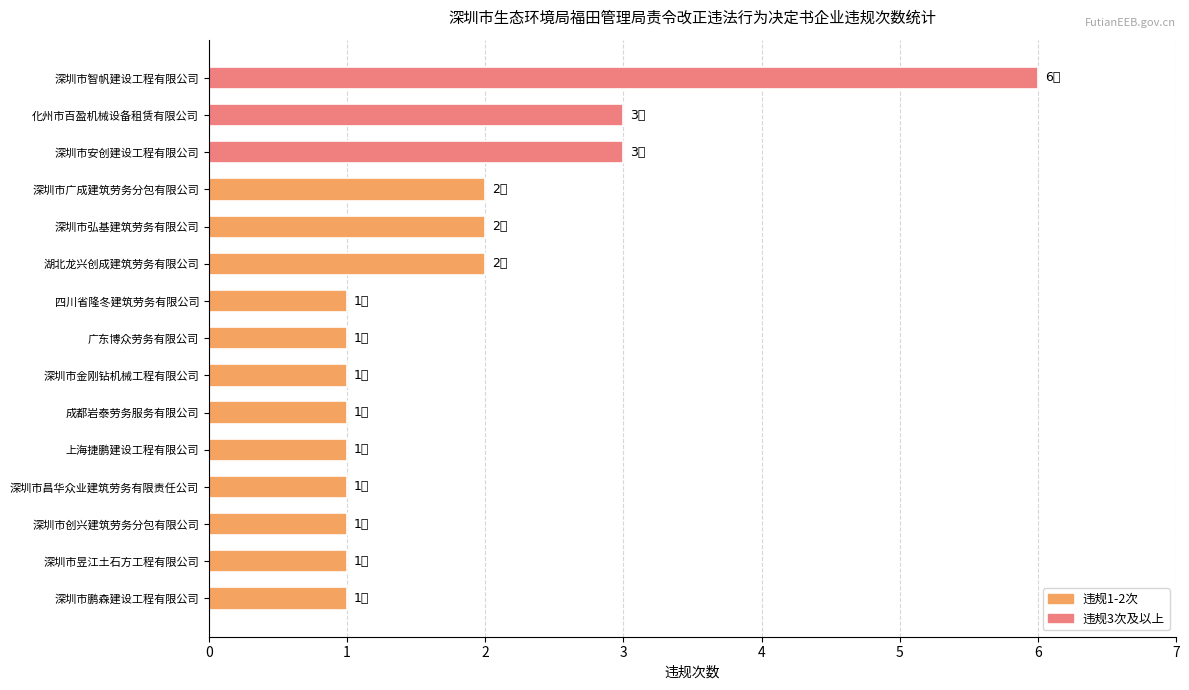

What is the average value?

2